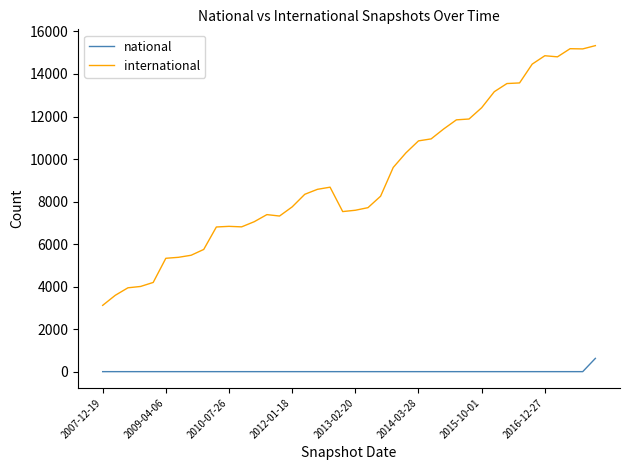

List the series in order of their peak value, highest first.

international, national